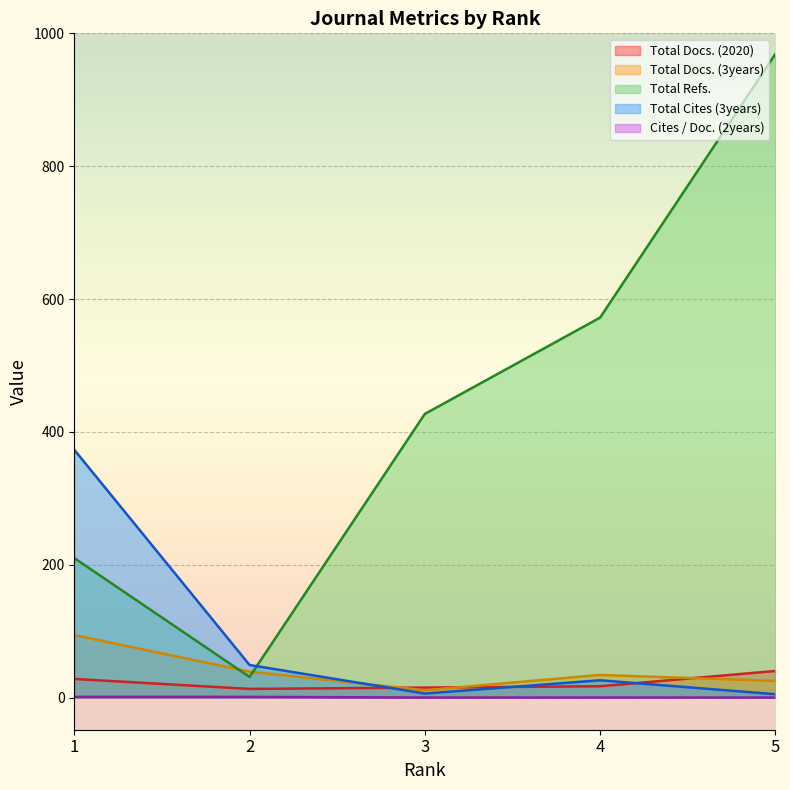

True or false: Total Docs. (3years) has more than 1 interior local peaks.

False